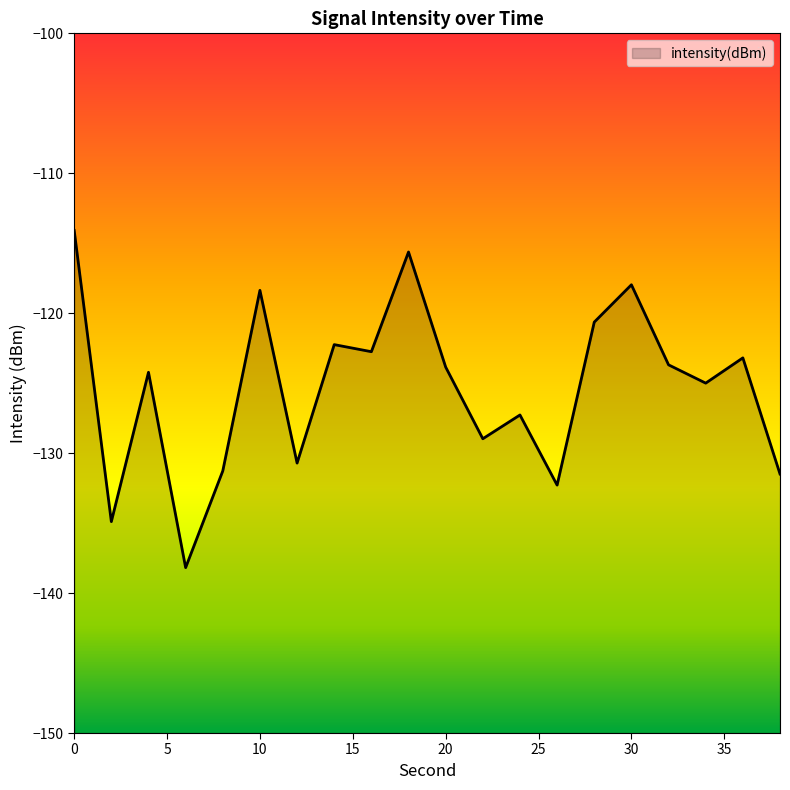

Is it true that the value at 24 is -127.3?

True